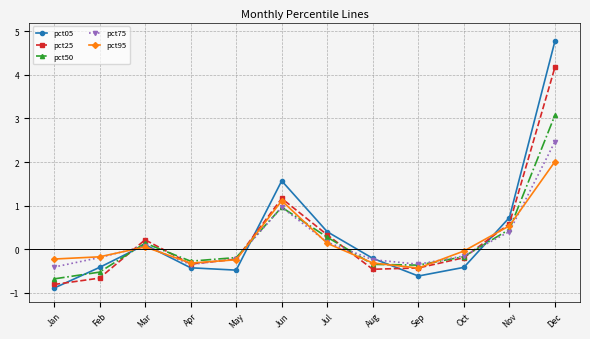

What is the difference between the highest and lowest values at May?

0.3